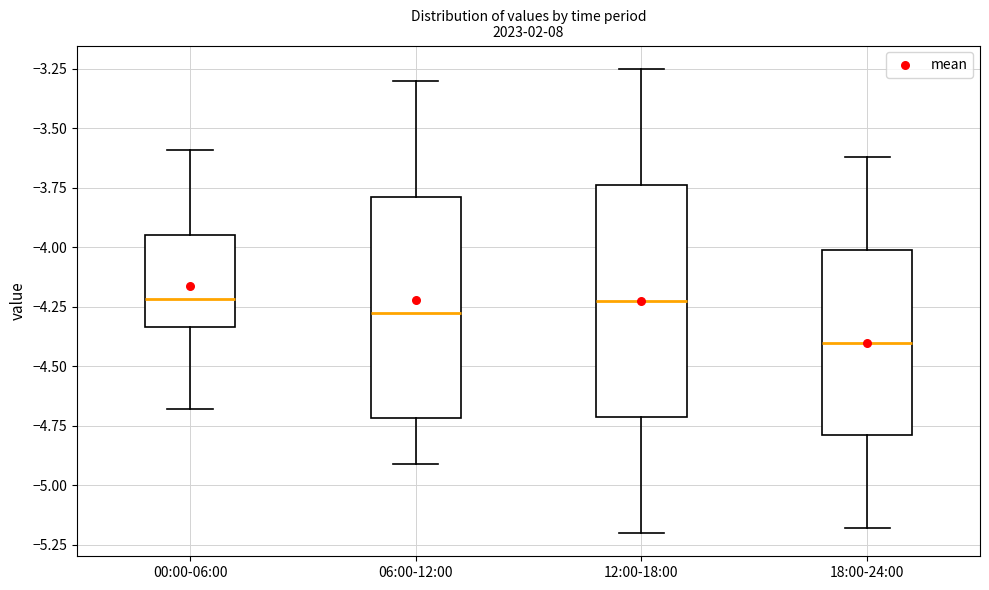

Where does the upper whisker of the box for 06:00-12:00 end on the y-axis? The values are not printed on the chart, so give them approximately, as read against the axis.

-3.30